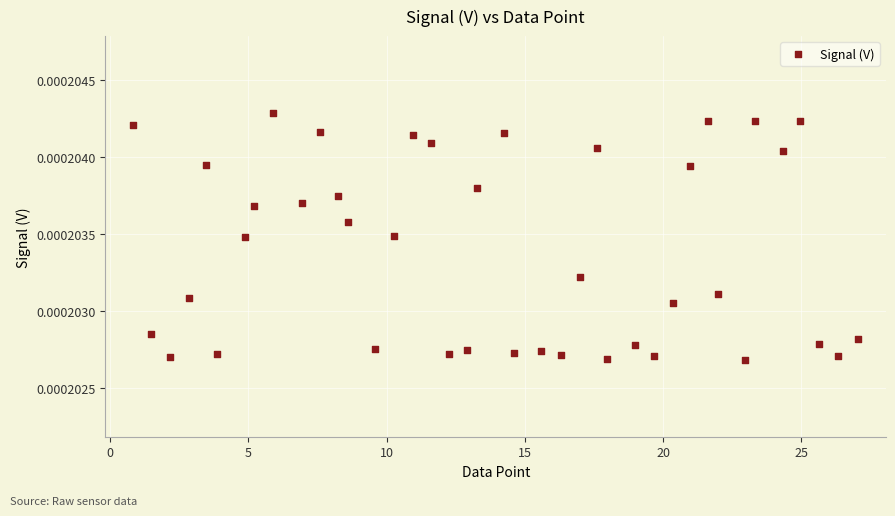

What is the range of X values (max minus min)?

26.2